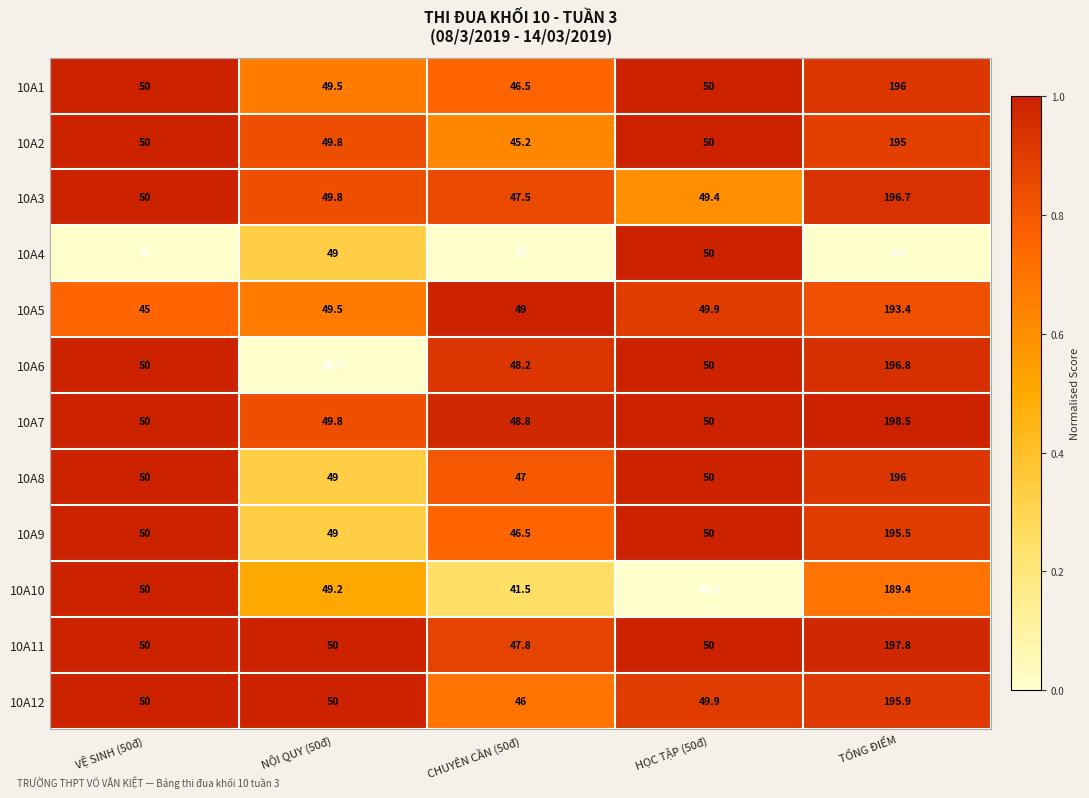

At which category does the chart reach its minimum across all series?

VỆ SINH (50đ)